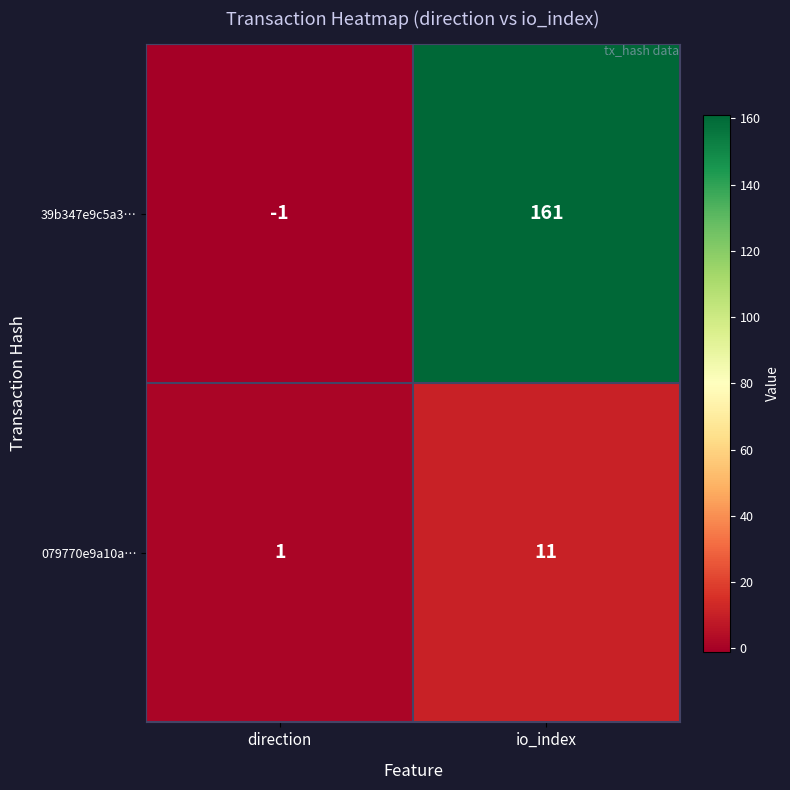

Between direction and io_index, which series saw the biggest shift?

39b347e9c5a3…